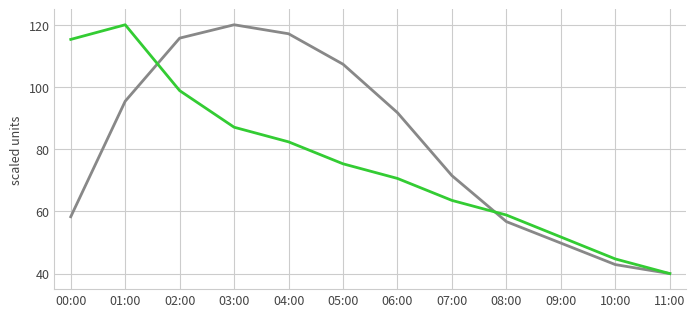

What is the total value across all series at 00:00?

173.6